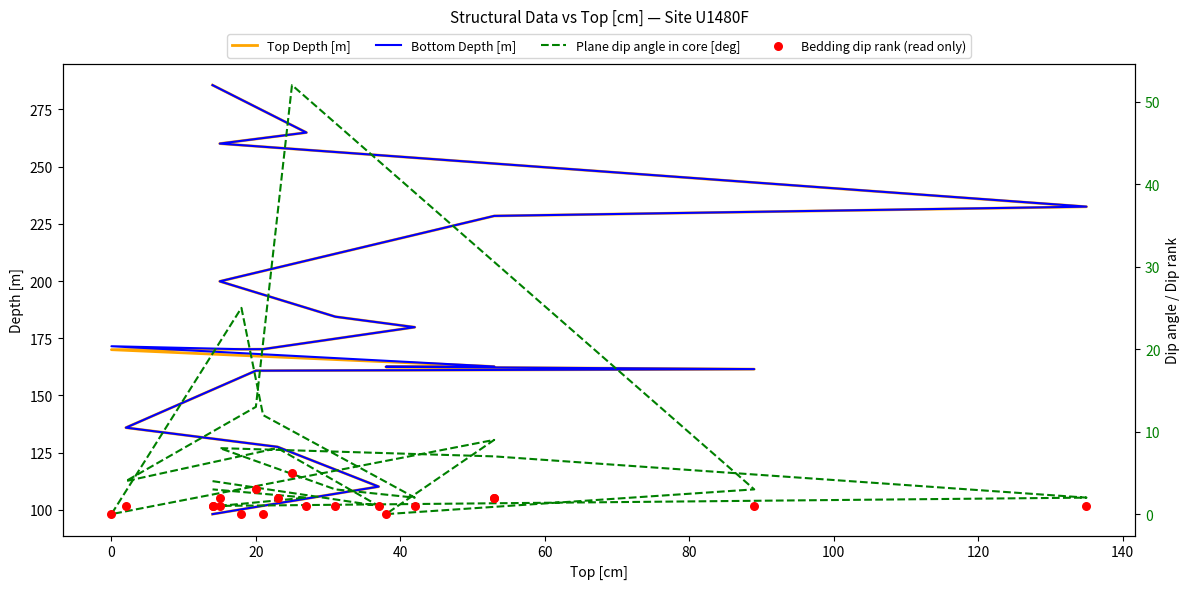

Which series reaches the minimum Y coordinate?

Plane dip angle in core [deg]